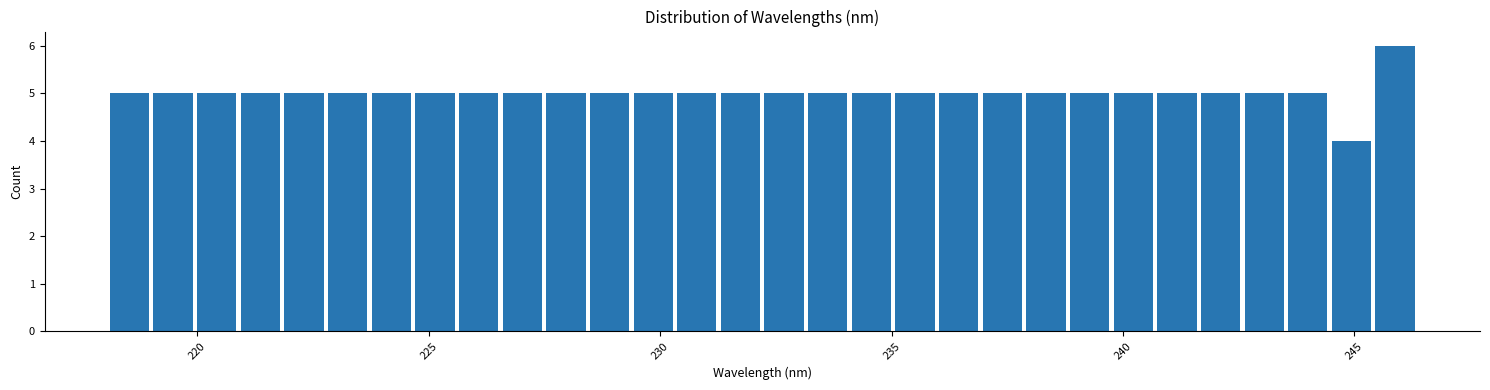

Read against the x-axis, roughly where is the centre of the tallest bar?

246.0